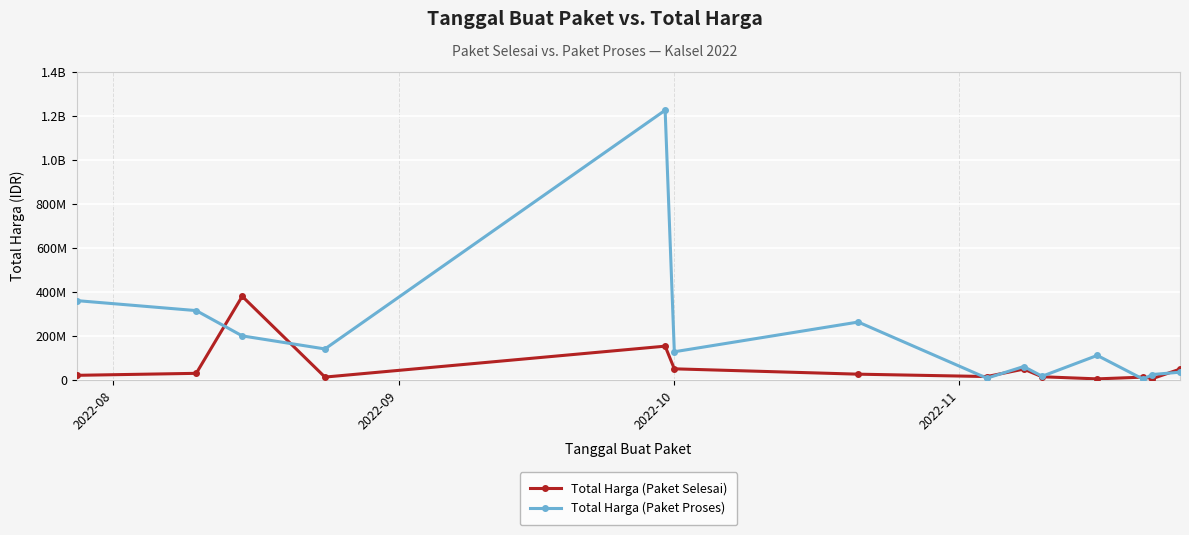

What is the sum of all Total Harga (Paket Proses) values?

2879679175